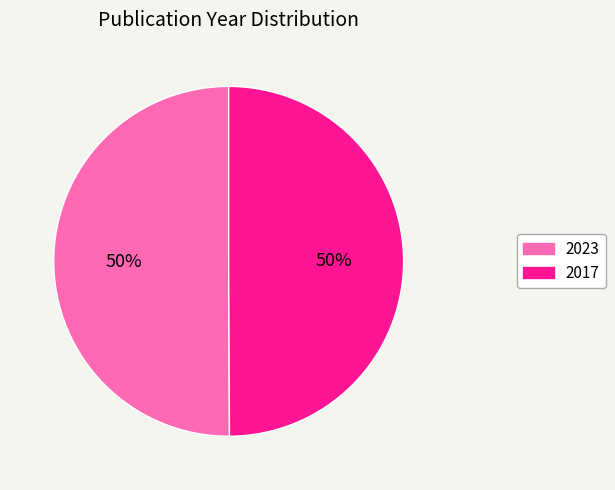

To the nearest percent, what is the average slice percentage?

50%